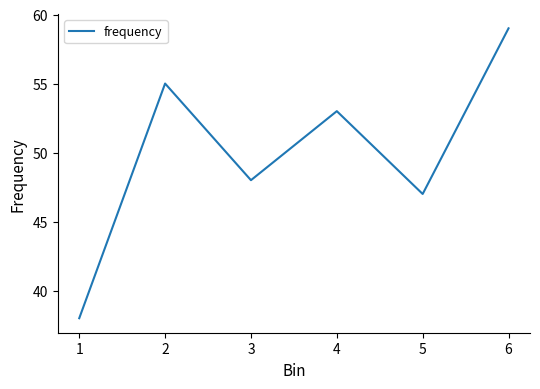

What is the difference between the second highest and second lowest values?

8